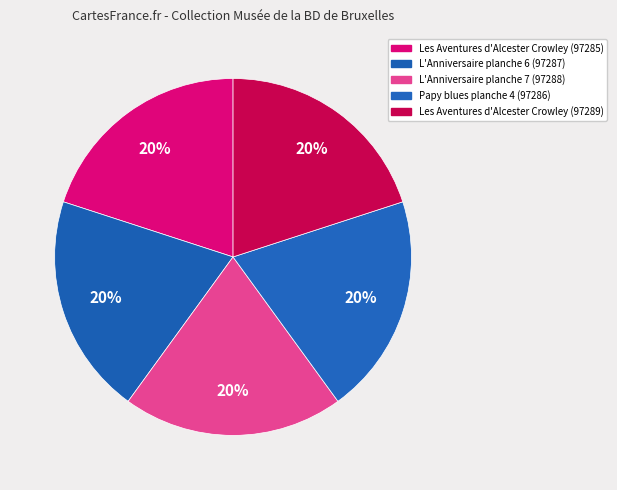

Count the number of slices in the pie.

5